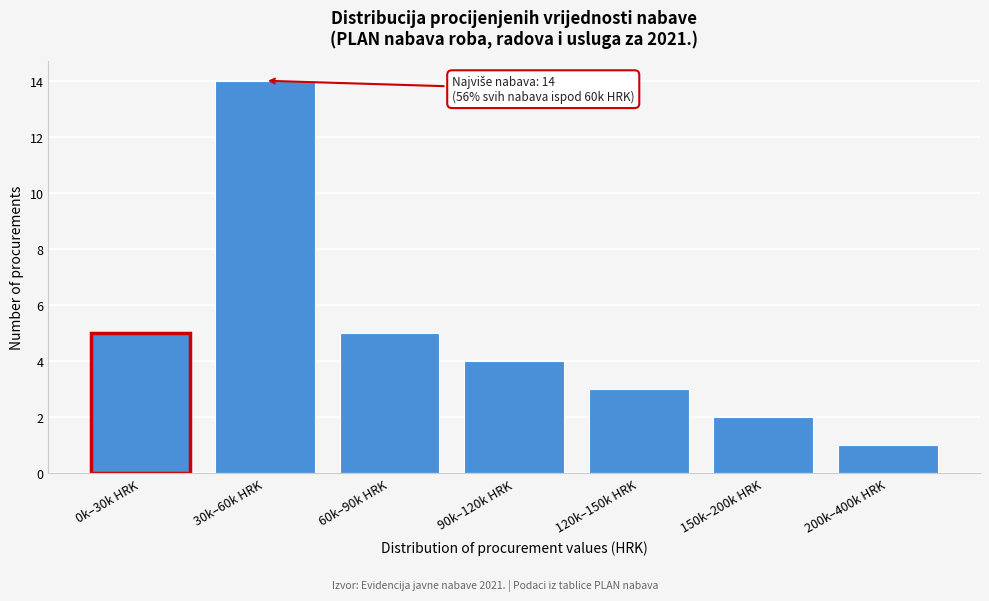

Reading left to right, extract all data points from this chart.

0k–30k HRK=5	30k–60k HRK=14	60k–90k HRK=5	90k–120k HRK=4	120k–150k HRK=3	150k–200k HRK=2	200k–400k HRK=1